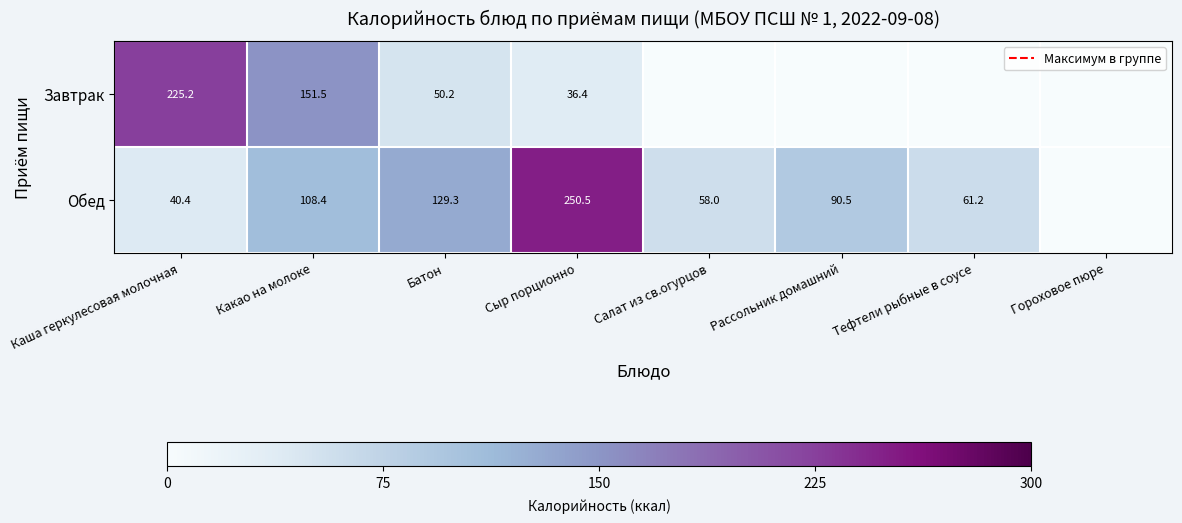

Rank the series at Какао на молоке from lowest to highest value.

Обед, Завтрак